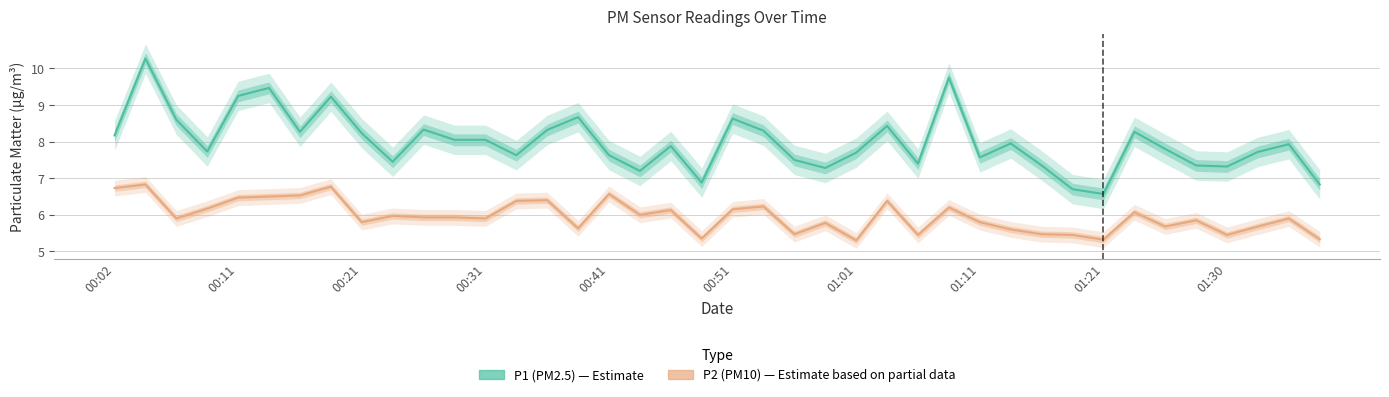

Is this an area chart (filled region under the line)?

No